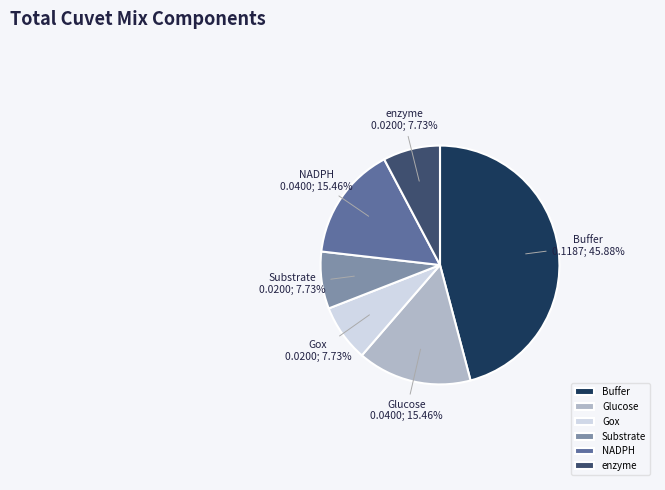

Count the number of slices in the pie.

6